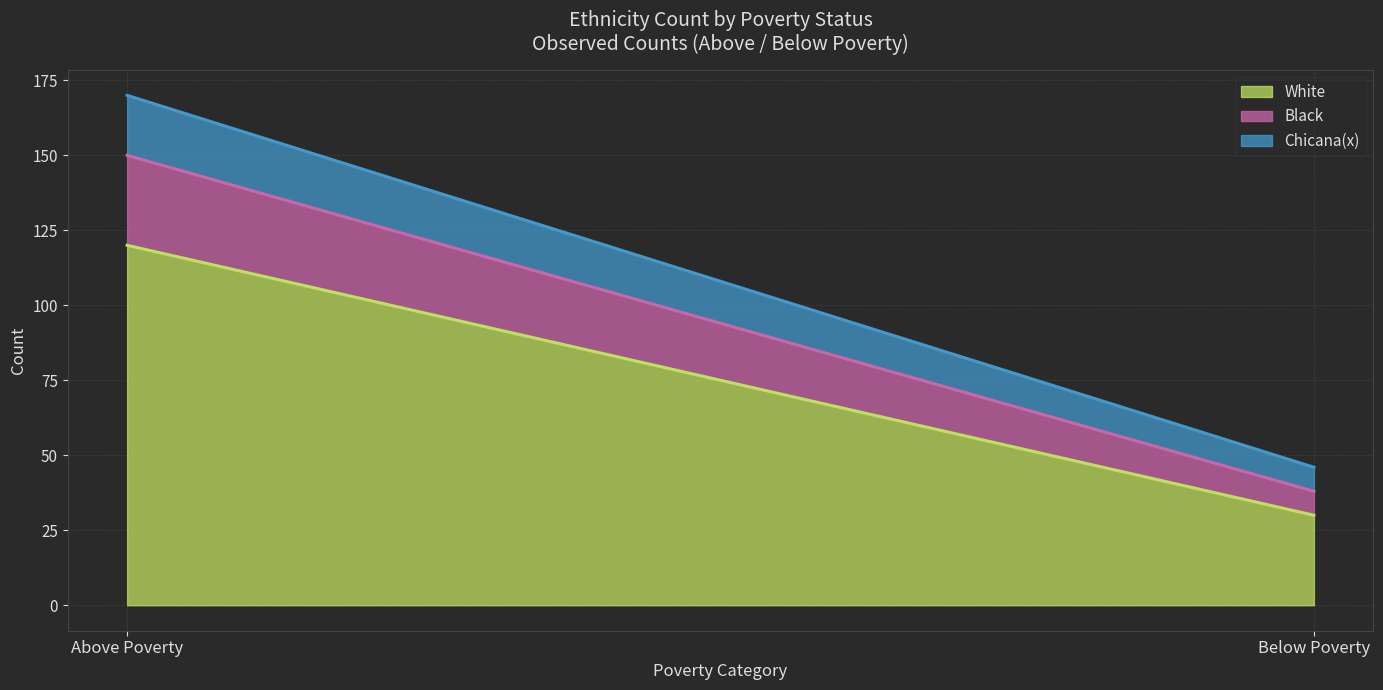

How many lines are shown in the chart?

3